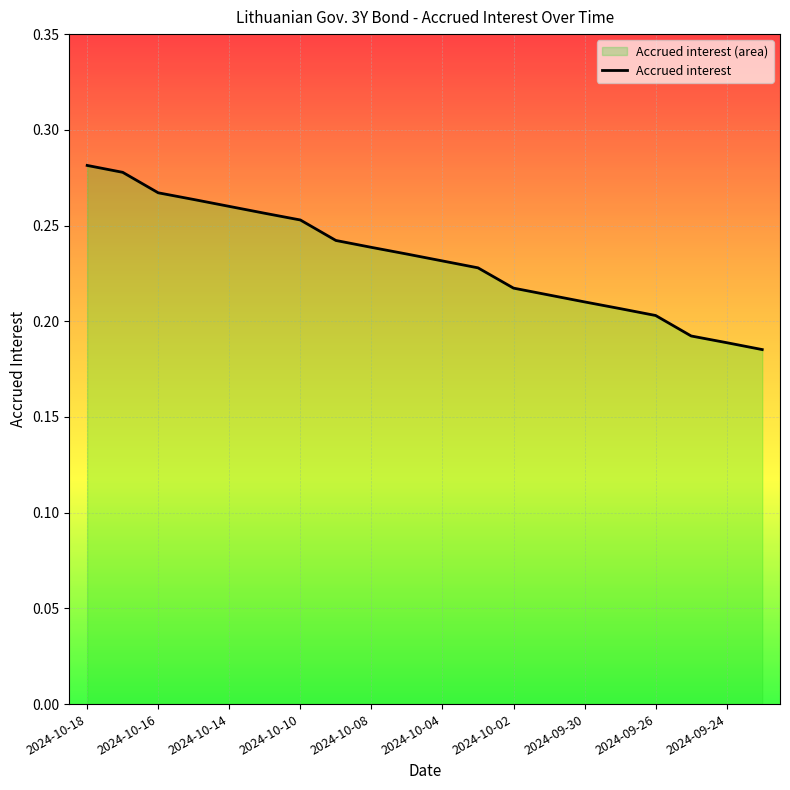

Is it true that the value at 2024-09-26 is 0.0?

False